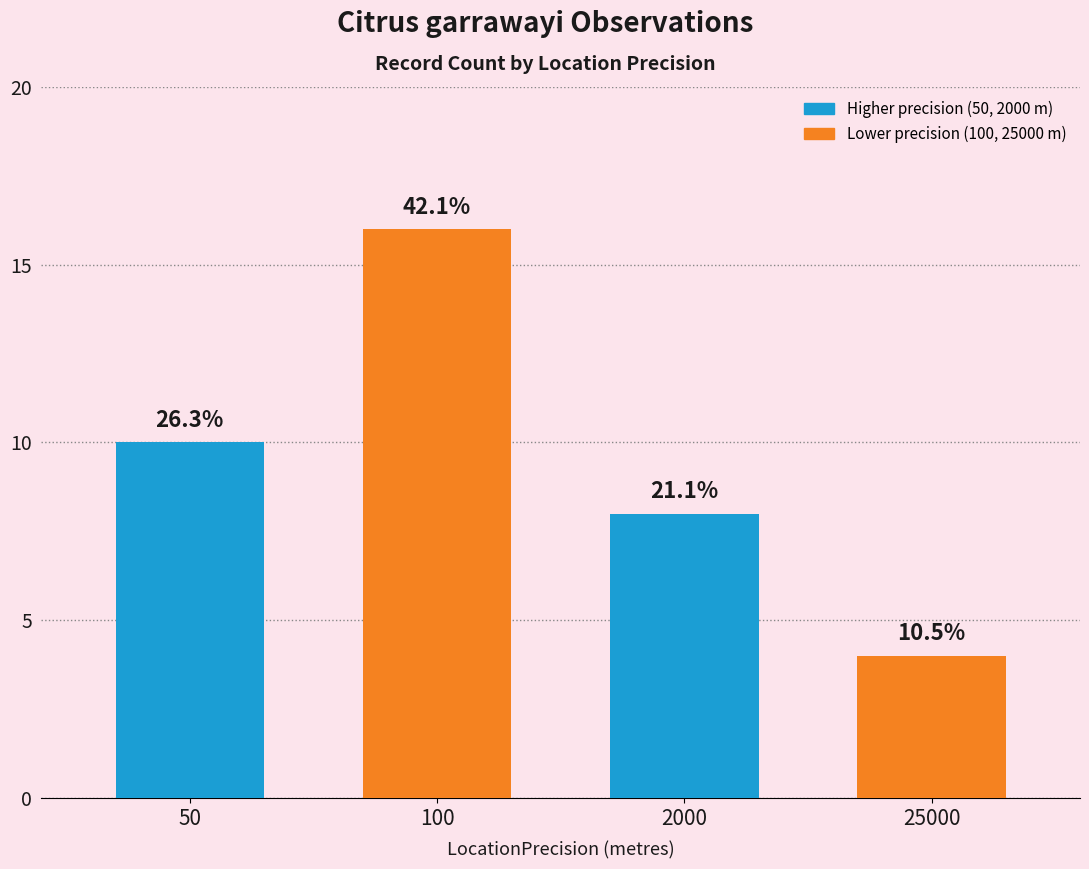

What is the sum of the values at 100 and 2000?

24